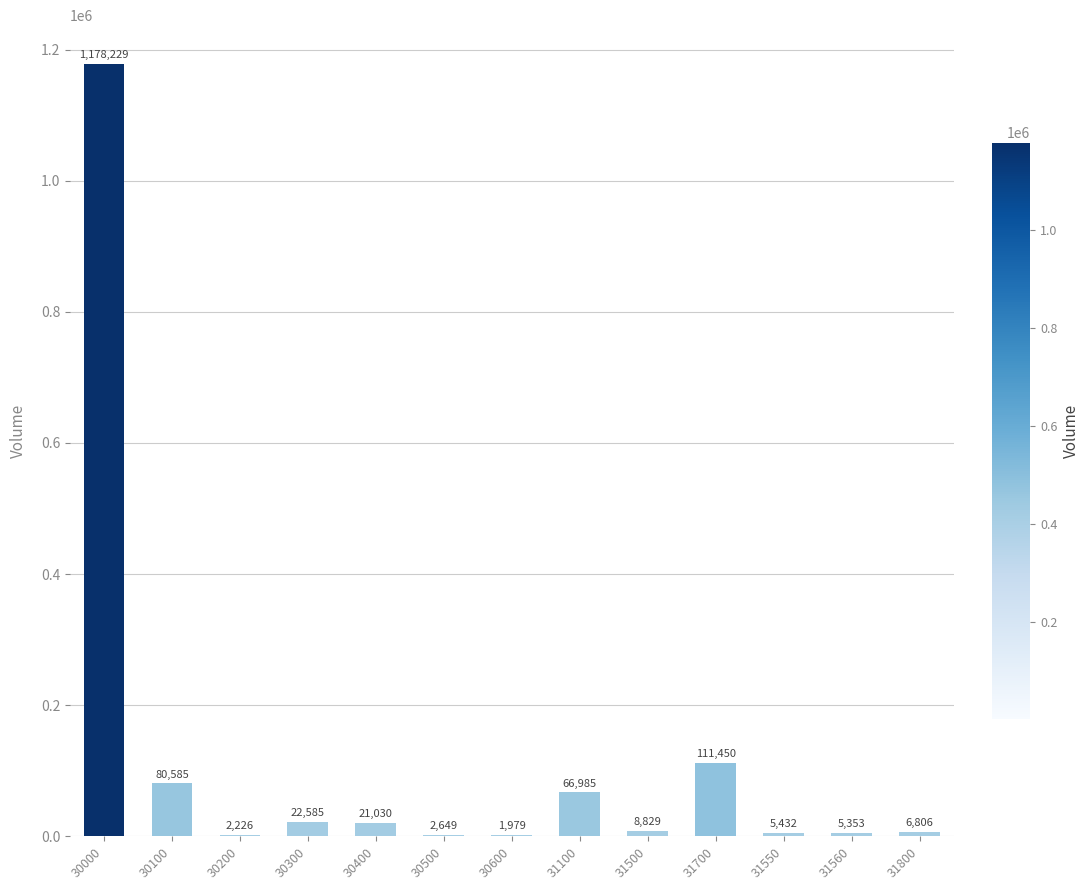

What is the sum of all values?

1514138